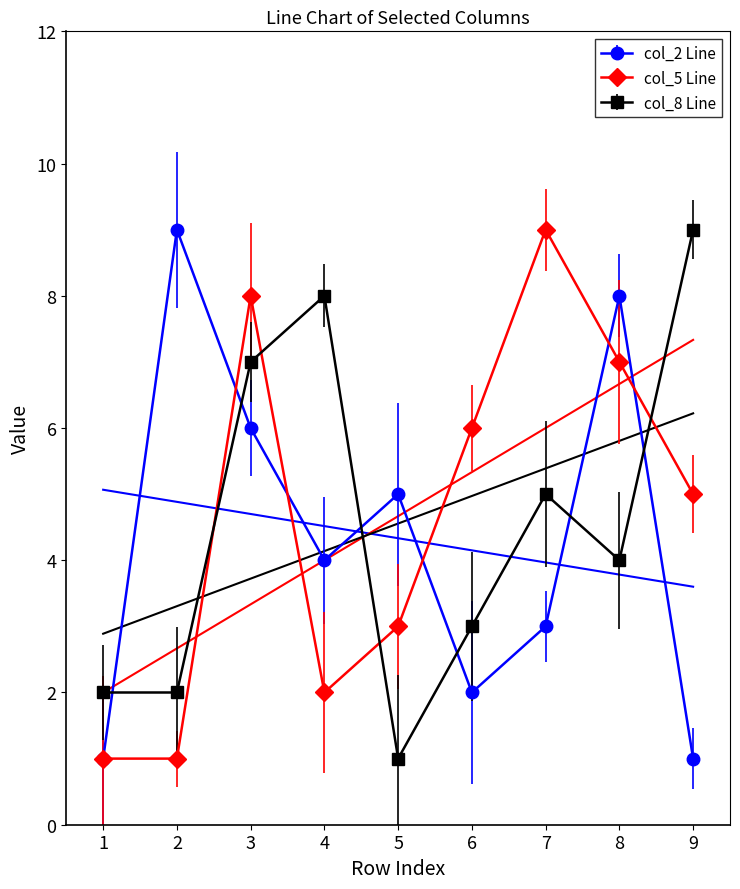

How many interior local valleys does the col_2 series have?

2